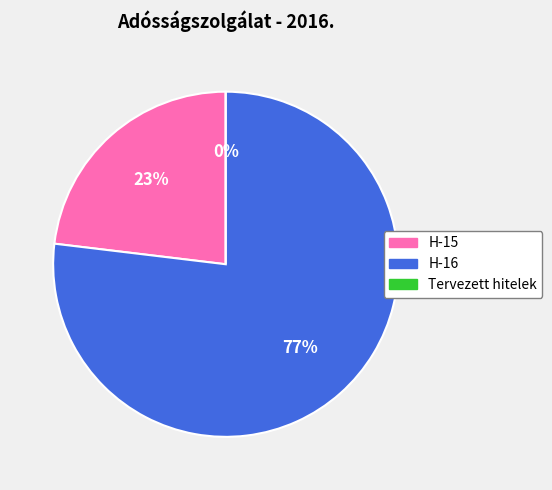

To the nearest percent, what is the difference between the largest and smallest slice percentages?

77%